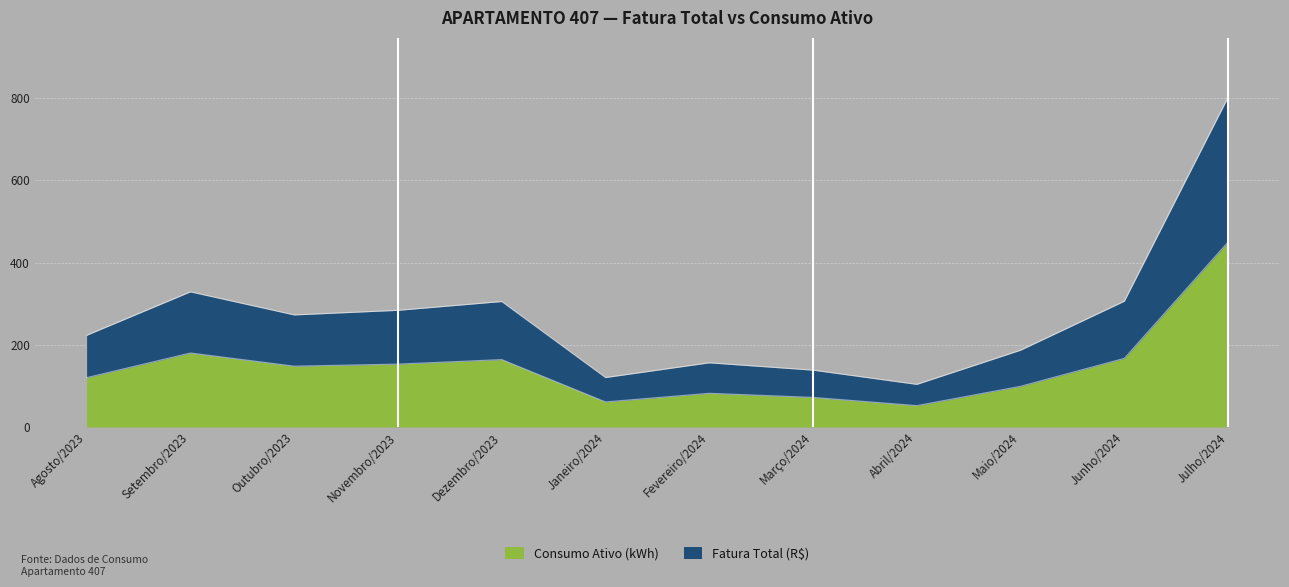

What is the minimum value shown in the chart?

52.0